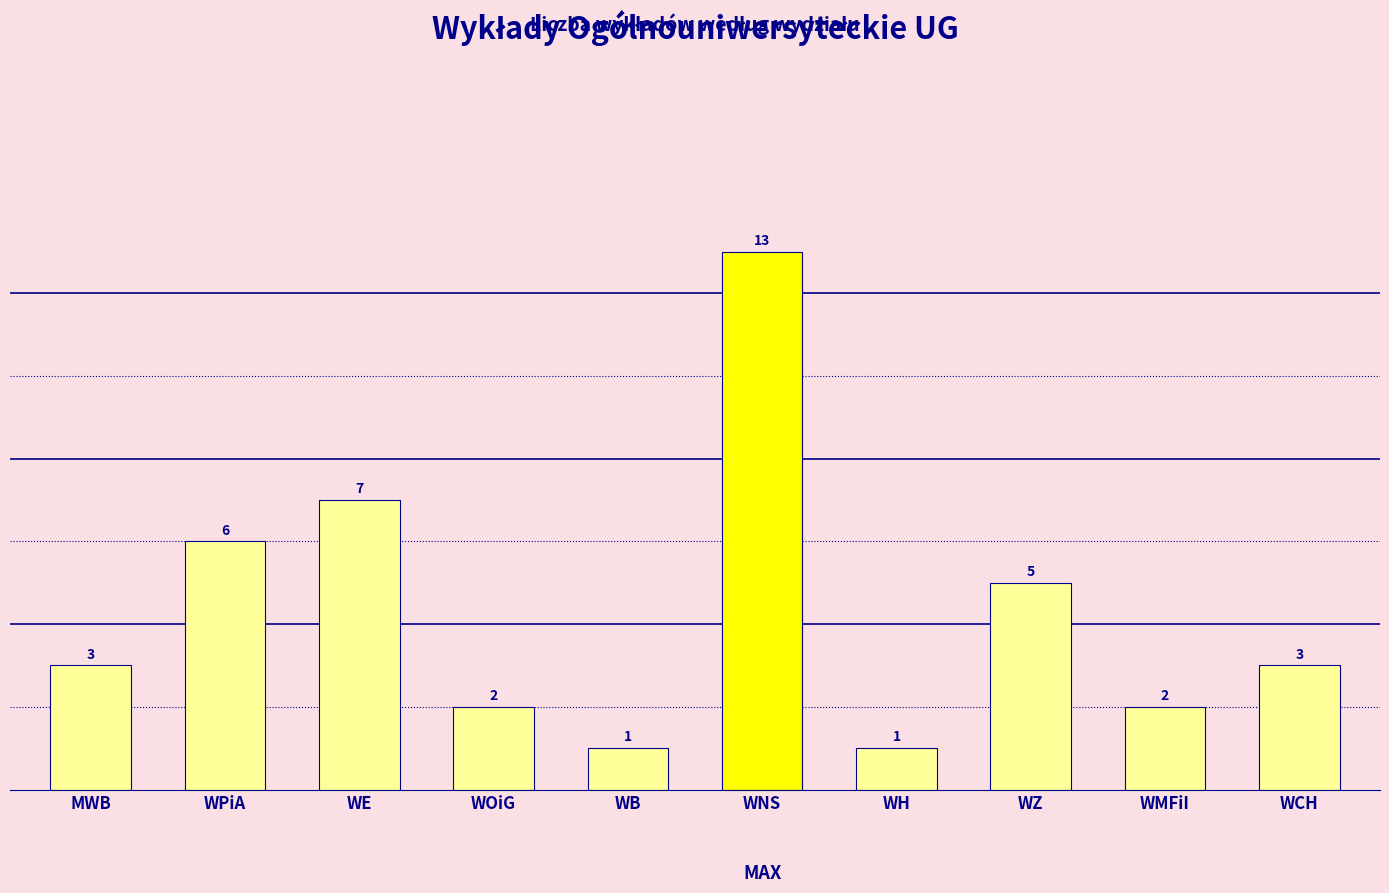

Between WE and WCH, which is larger?

WE